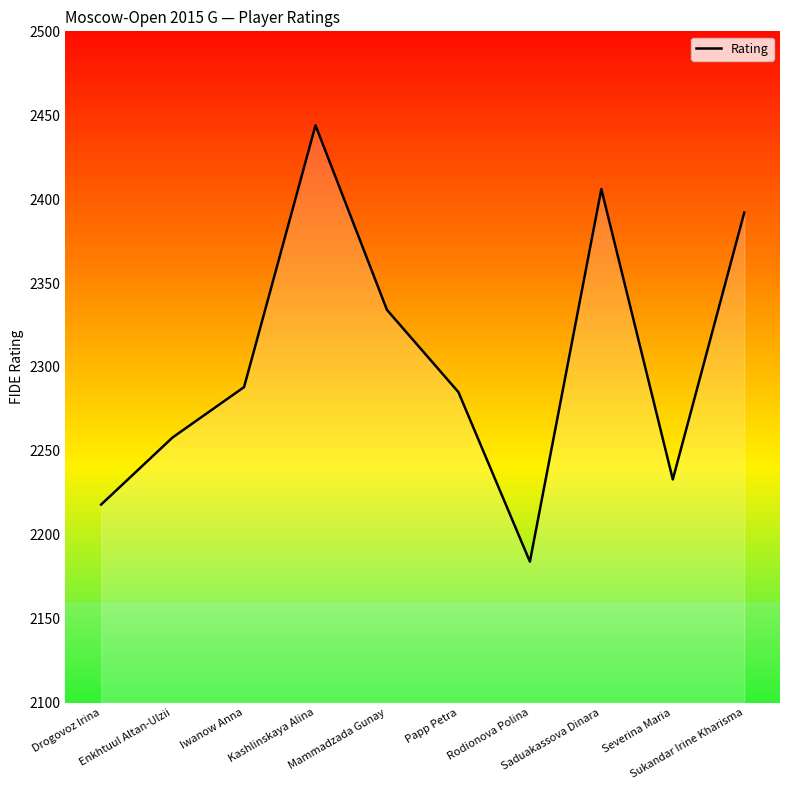

What is the change in value from Severina Maria to Sukandar Irine Kharisma?

+159